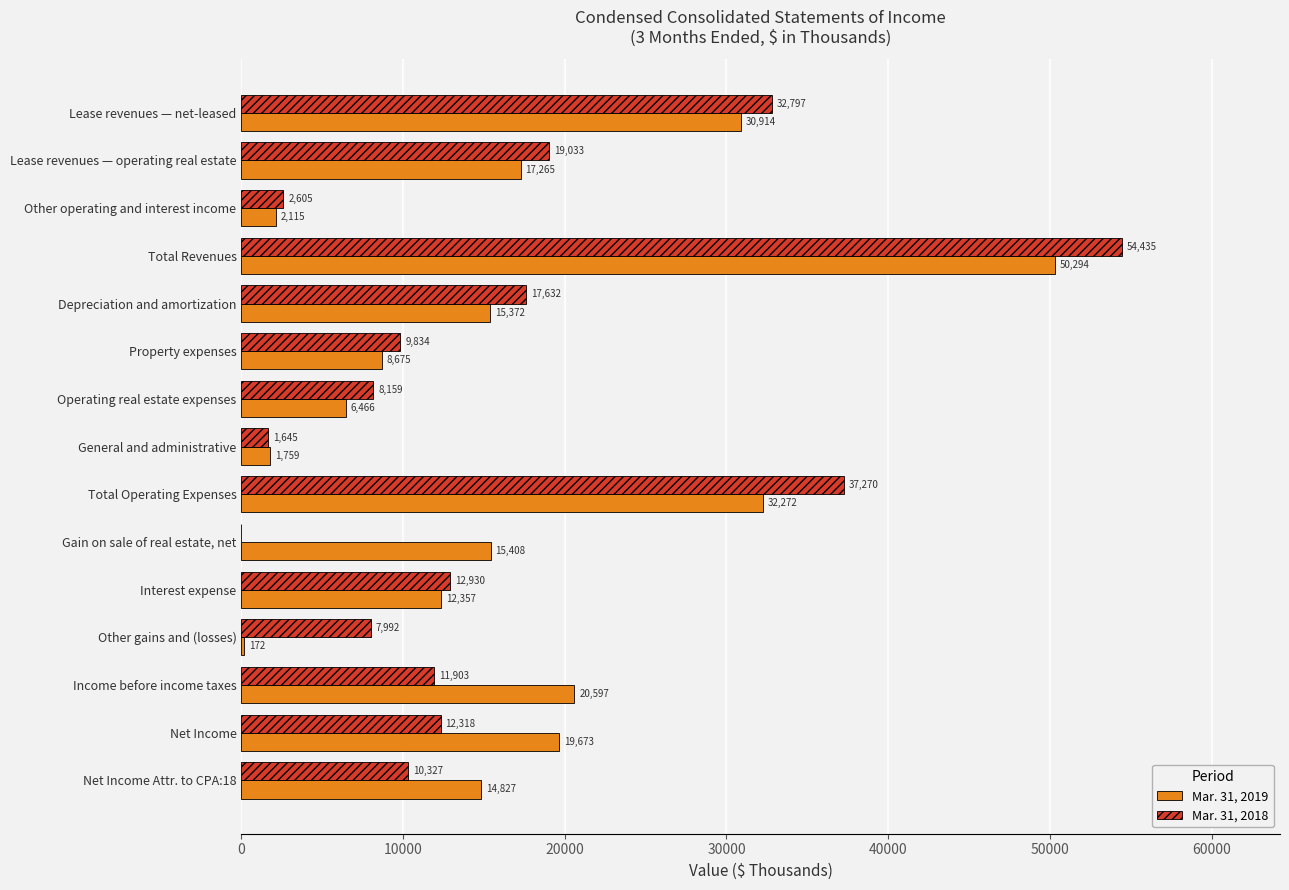

Is it true that Mar. 31, 2018 equals 7992 at Other gains and (losses)?

True